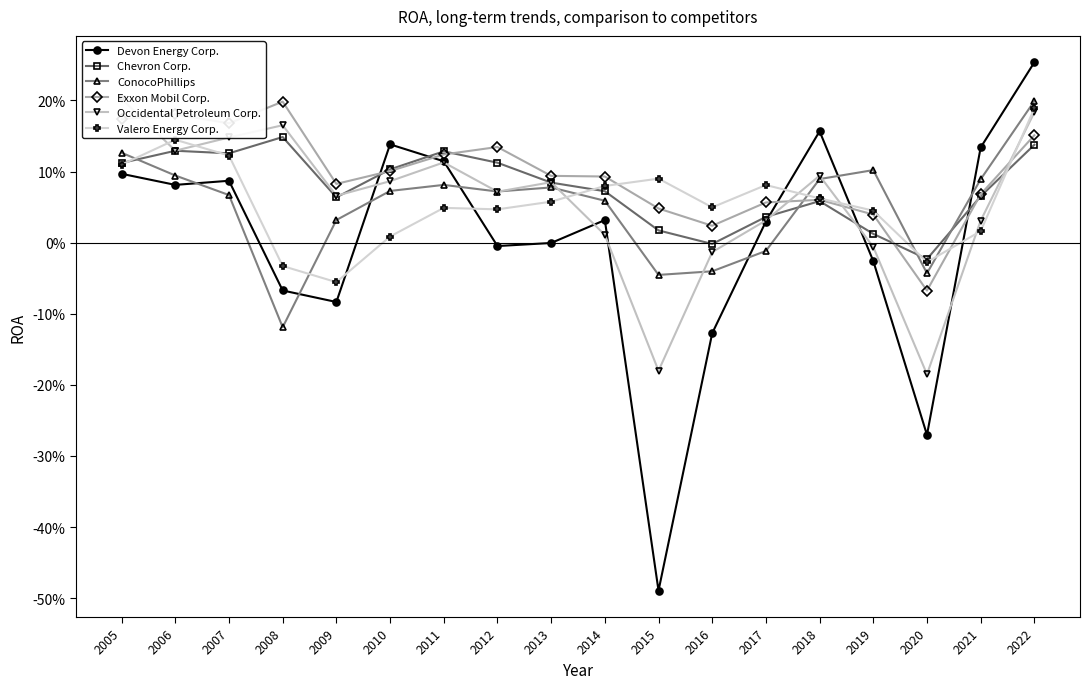

What is the difference between the maximum and minimum values in the Chevron Corp. series?

0.2